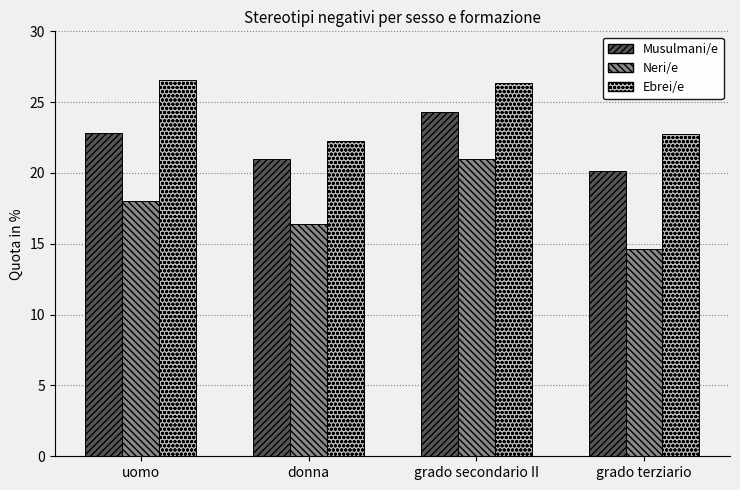

What is the value of the Neri/e bar at the 3rd from the left?

21.0